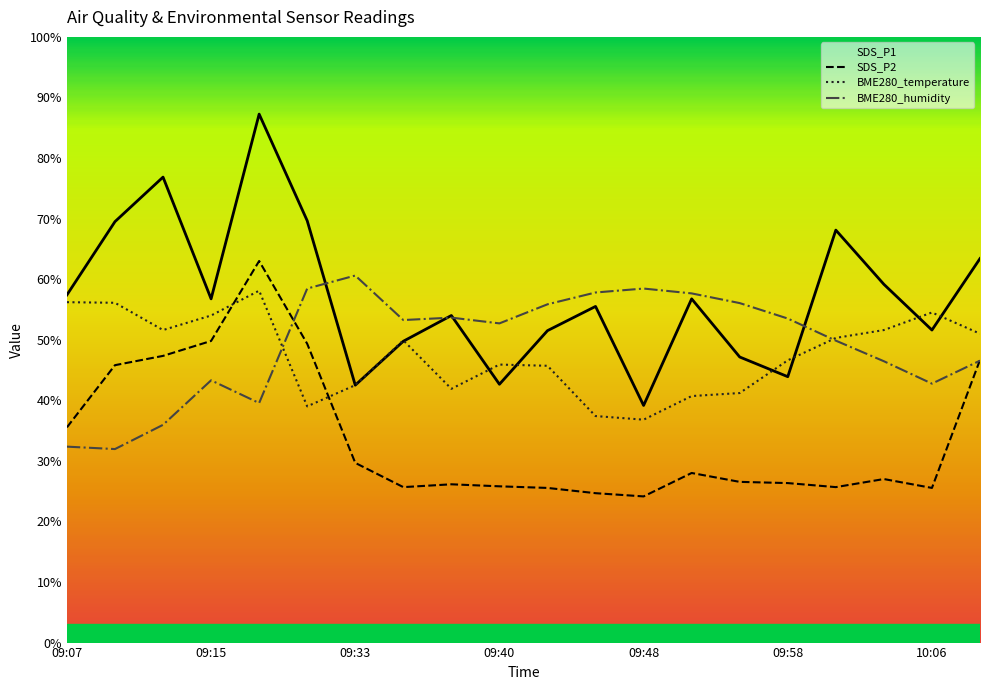

What is the difference between the SDS_P1 values at 09:10 and 09:38?

15.5